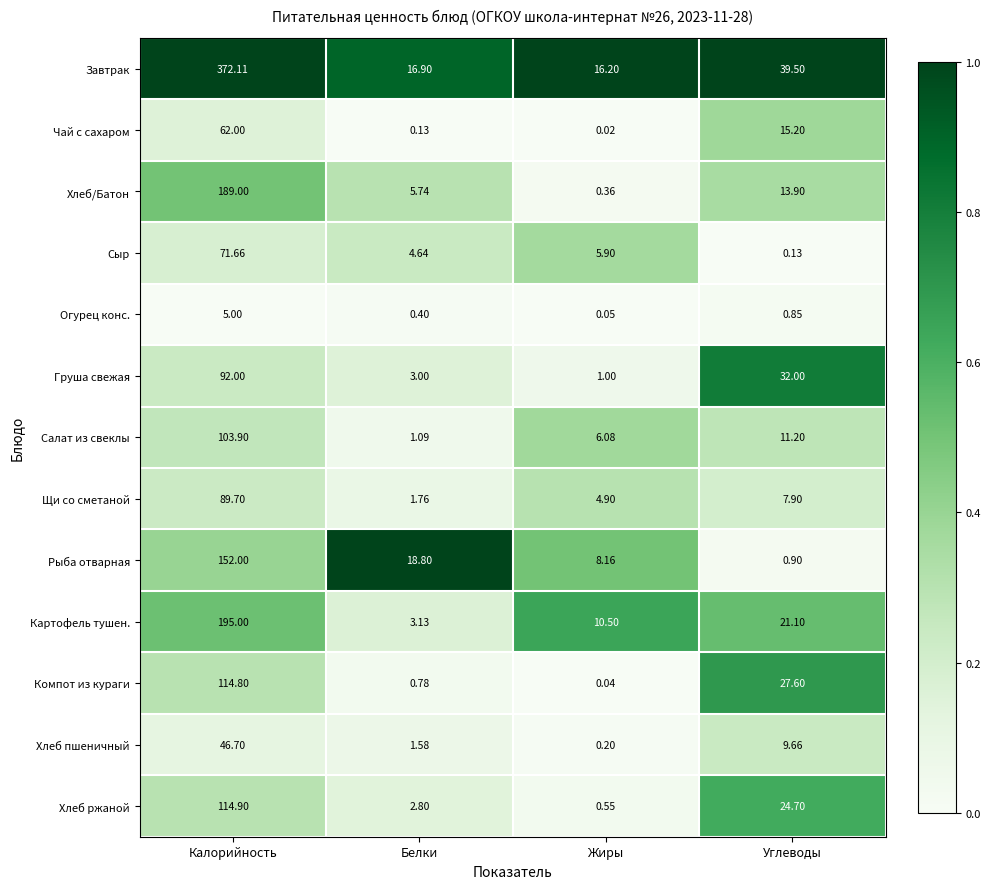

Which series changed the most between Калорийность and Белки?

Завтрак